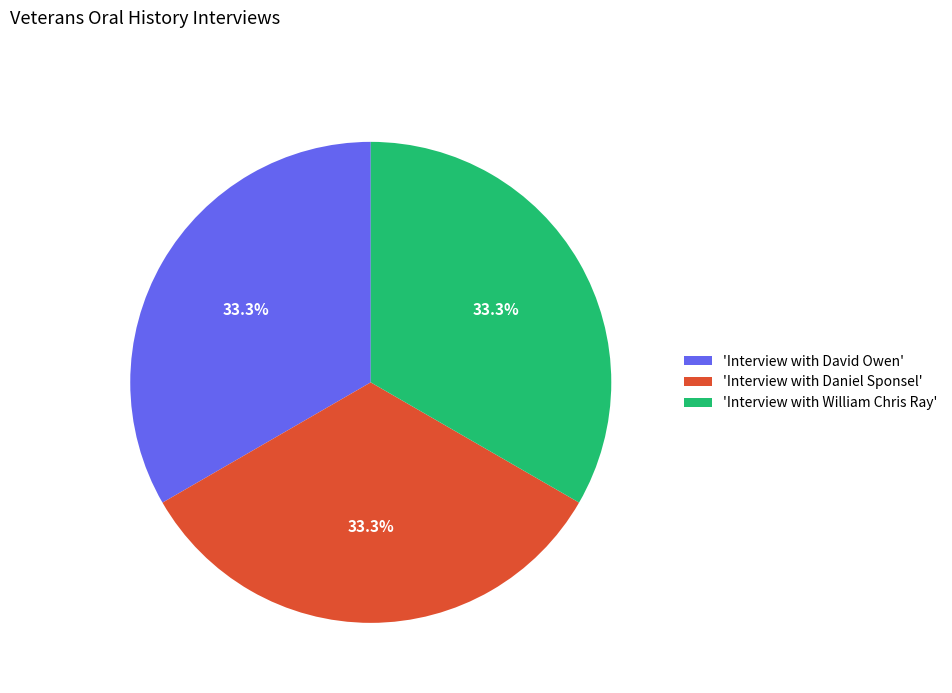

How many slices are in this pie chart?

3